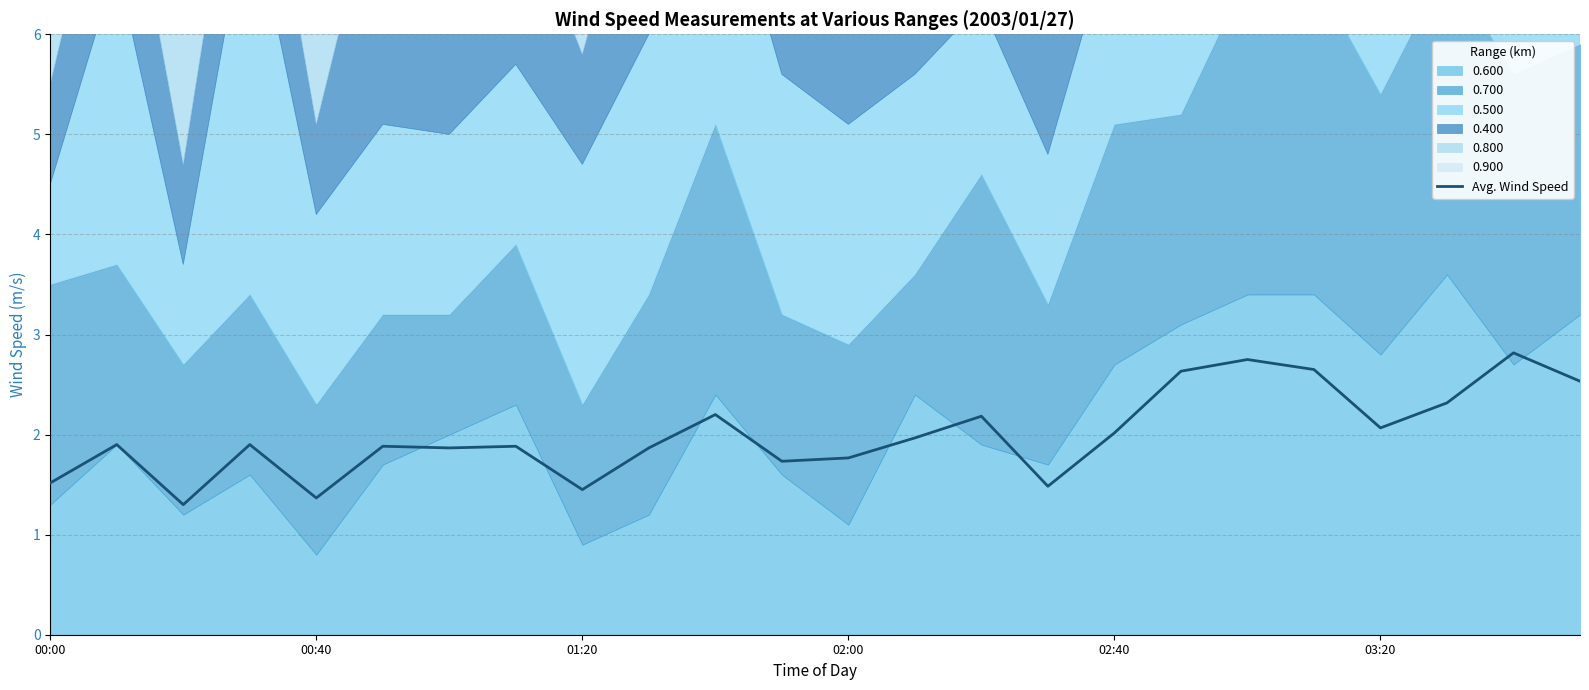

What is the smallest value displayed?

1.3